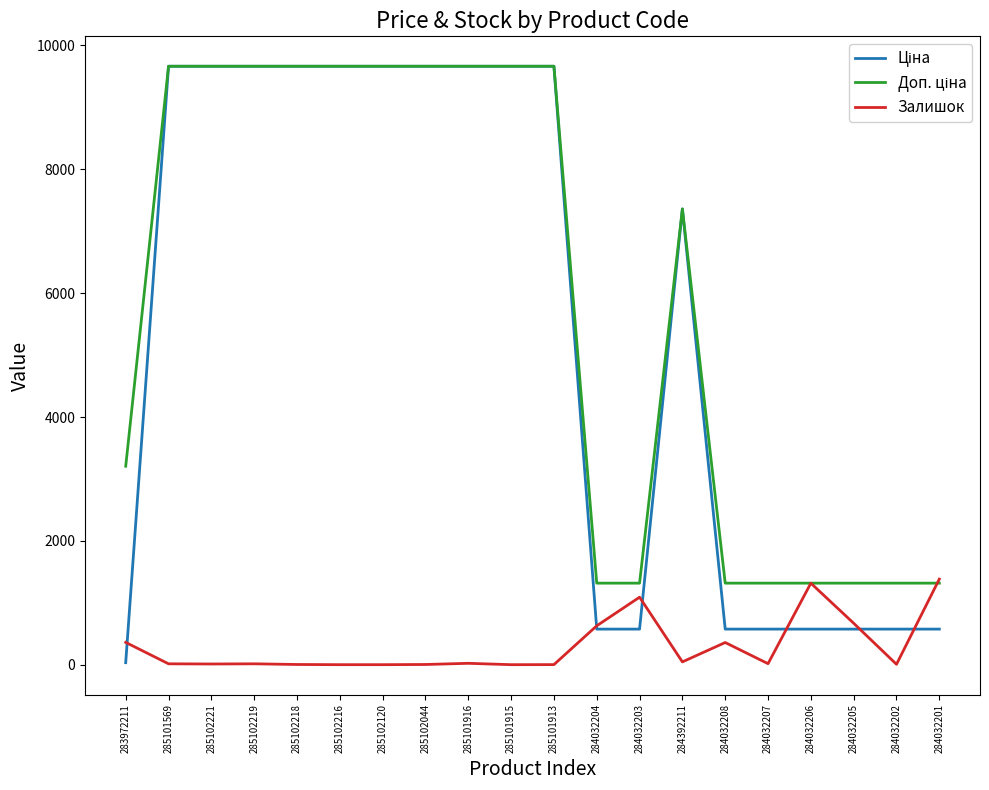

Is it true that Залишок equals 996.2 at 284032204?

False